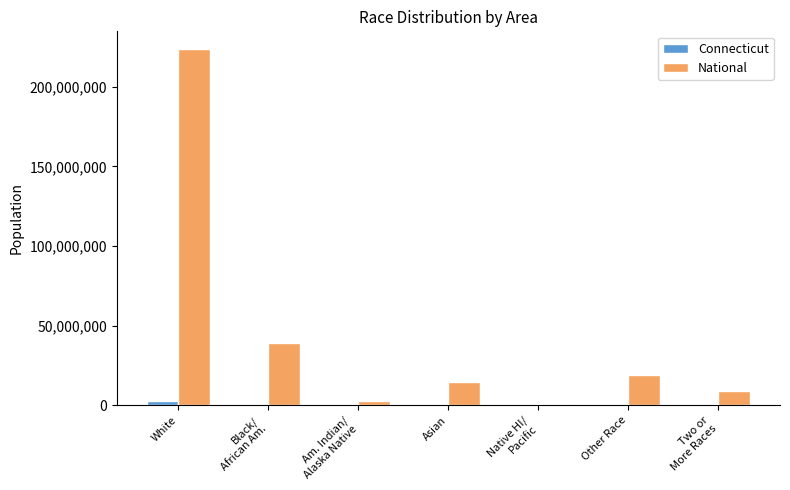

The value of National at Other Race is 27827041. True or false?

False